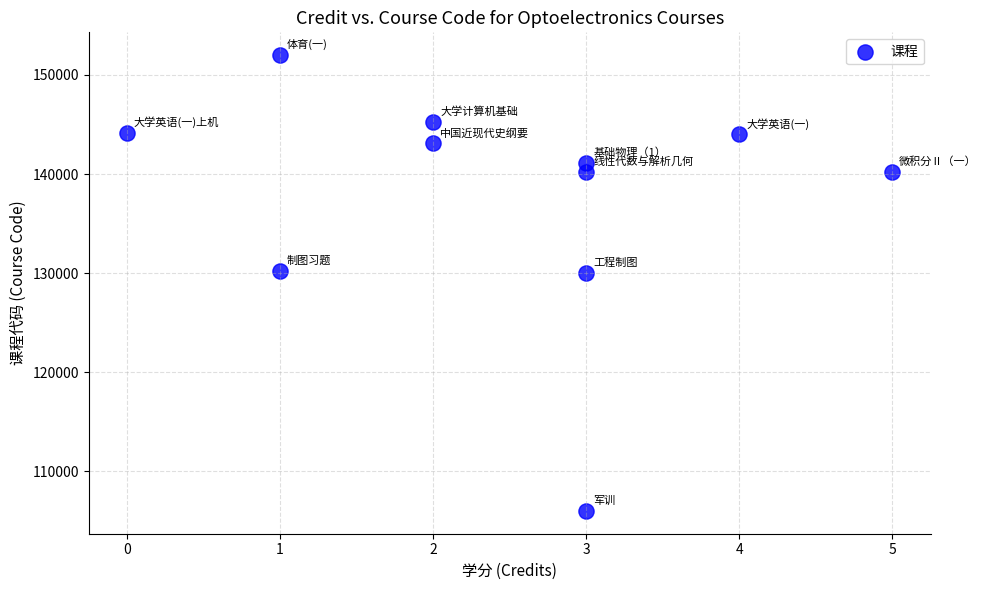

What is the range of Y values (max minus min)?

45999